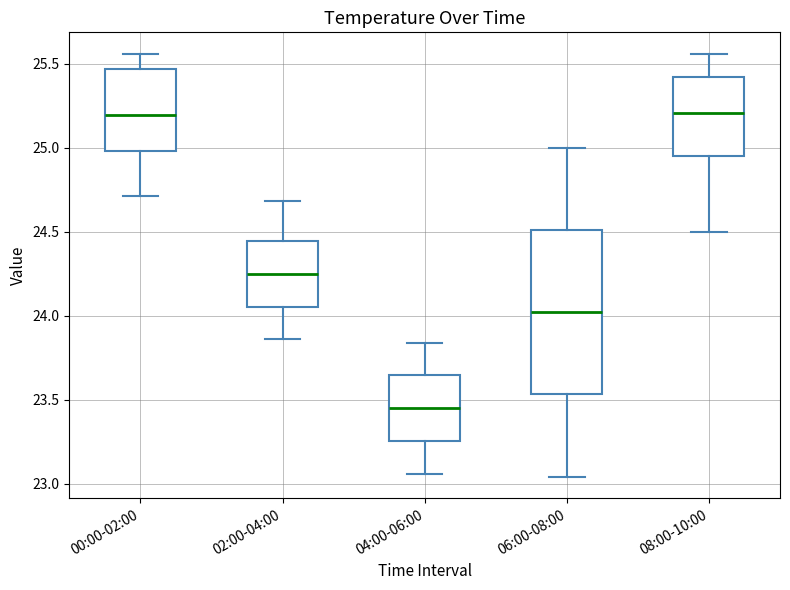

Reading left to right, read every box against the y-axis: the position of its median line, the range the box covers, and the ends of its whiskers. The values are not printed on the chart, so give them approximately, as read against the axis.

00:00-02:00: median 25.20, box 25.00 to 25.45, whiskers 24.70 to 25.55
02:00-04:00: median 24.25, box 24.05 to 24.45, whiskers 23.85 to 24.70
04:00-06:00: median 23.45, box 23.25 to 23.65, whiskers 23.05 to 23.85
06:00-08:00: median 24.05, box 23.55 to 24.50, whiskers 23.05 to 25.00
08:00-10:00: median 25.20, box 24.95 to 25.40, whiskers 24.50 to 25.55